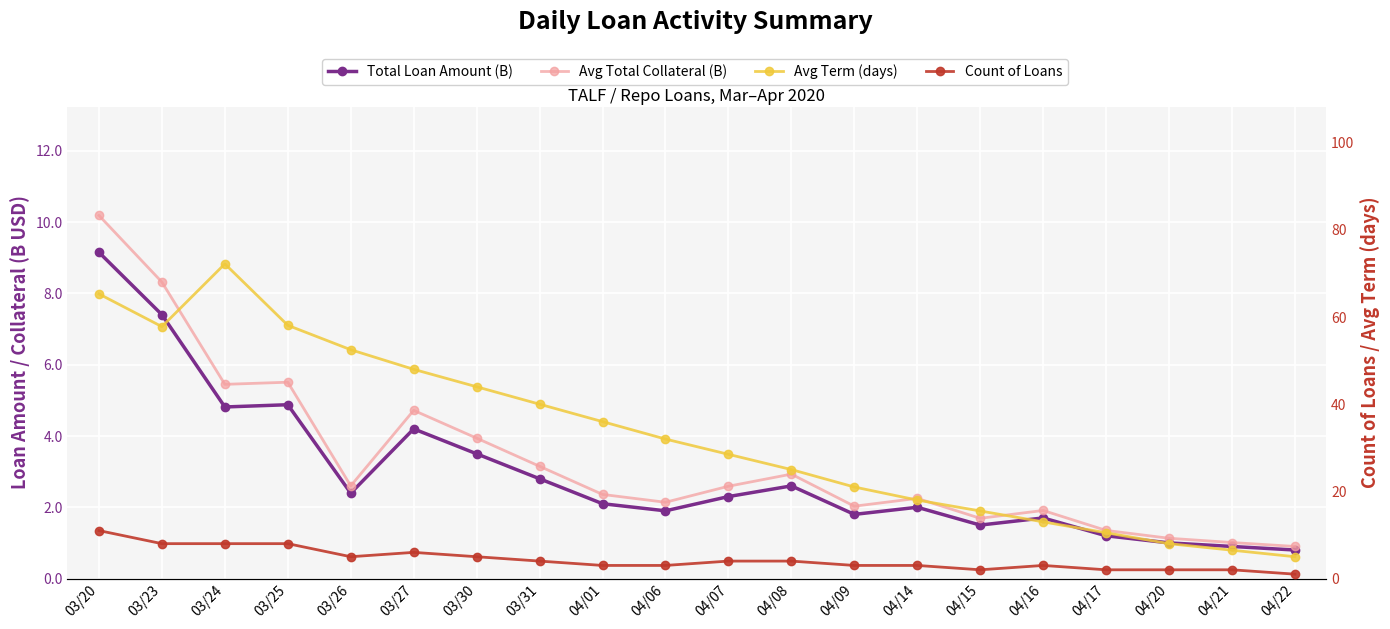

What is the average value of the Total Loan Amount (B) series?

2.9